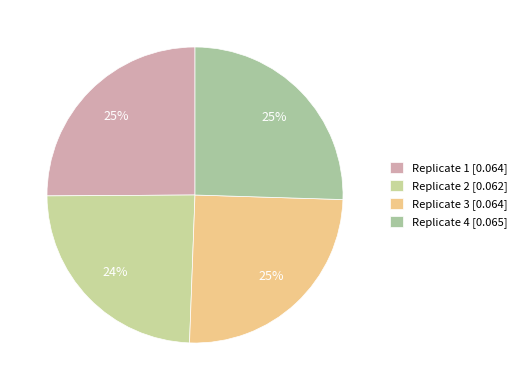

Which slice is the smallest?

Replicate 2